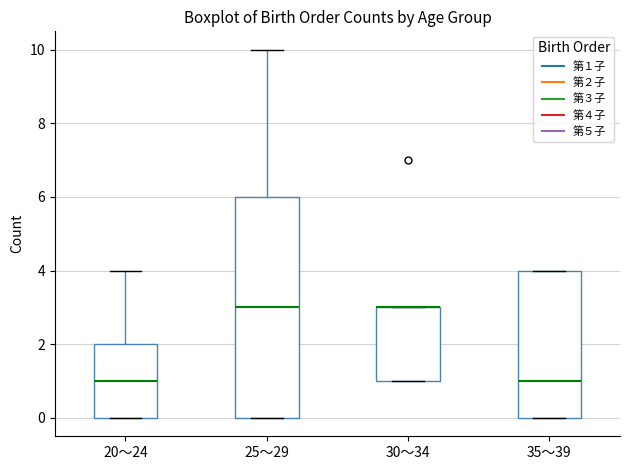

Reading left to right, transcribe this box plot: for each box, give where its median line is, the range the box spans, and where its two whiskers end, as read against the y-axis. The values are not printed on the chart, so give them approximately, as read against the axis.

20～24: median 1, box 0 to 2, whiskers 0 to 4
25～29: median 3, box 0 to 6, whiskers 0 to 10
30～34: median 3 (drawn on the box's upper edge), box 1 to 3, whiskers 1 to 3
35～39: median 1, box 0 to 4, whiskers 0 to 4